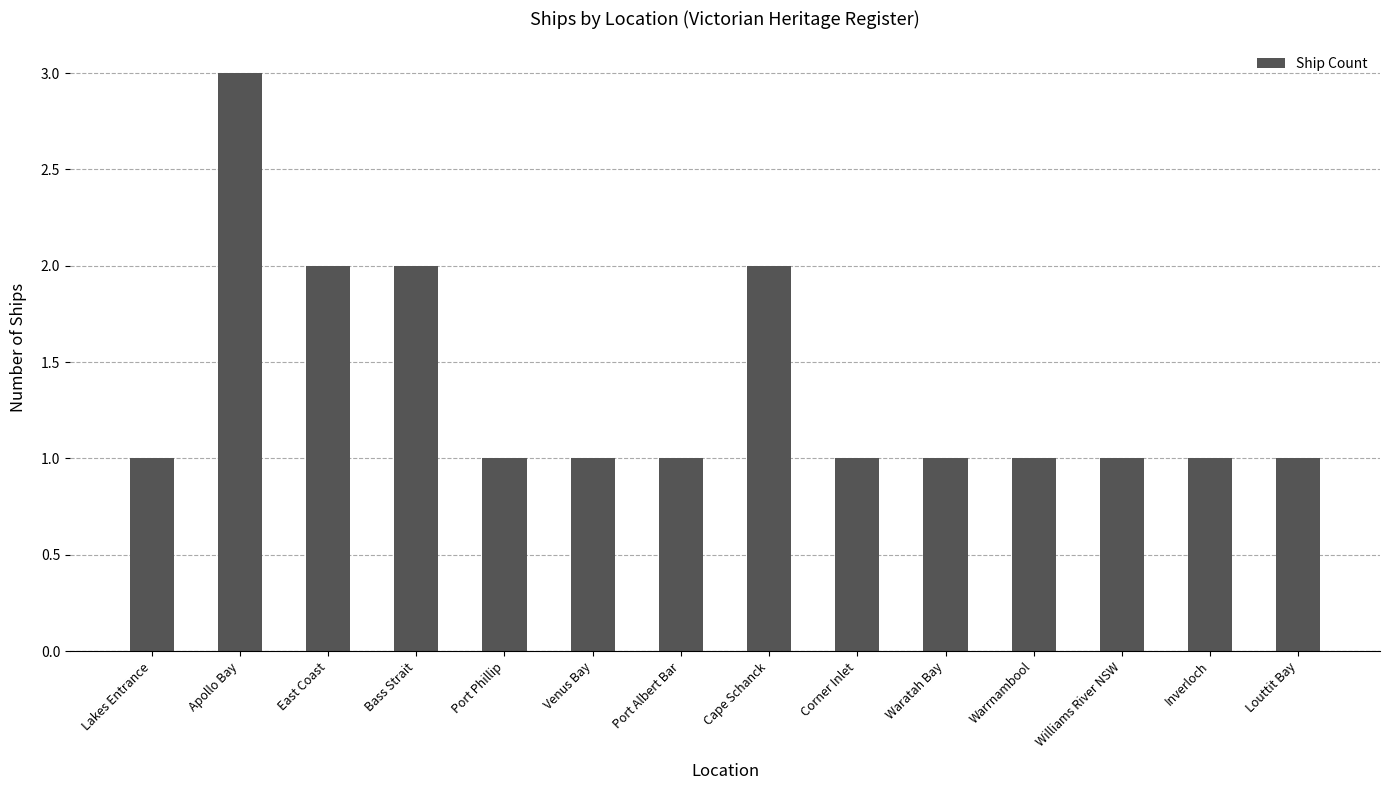

Does the chart contain any negative values?

No